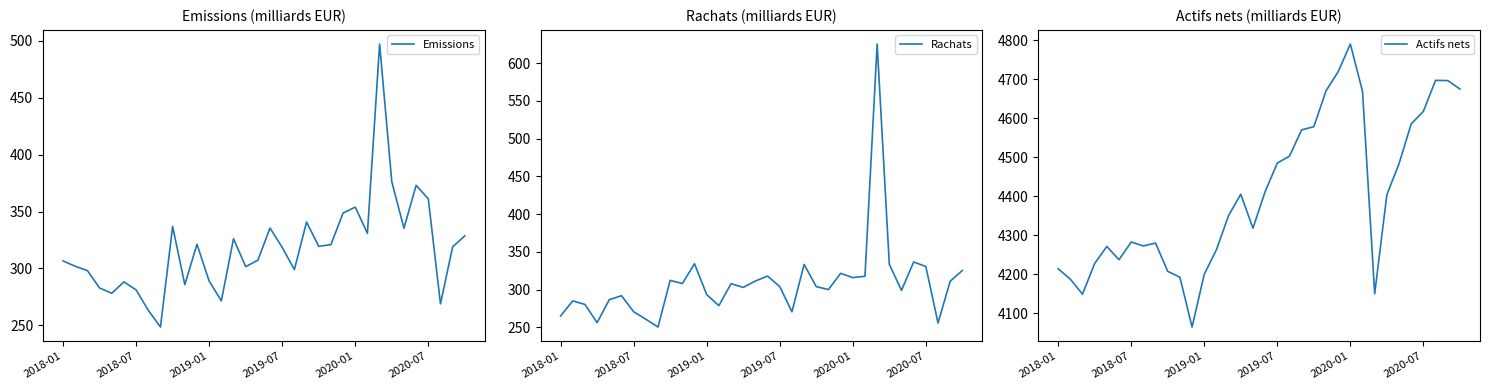

What is the maximum value for Emissions?

497.2